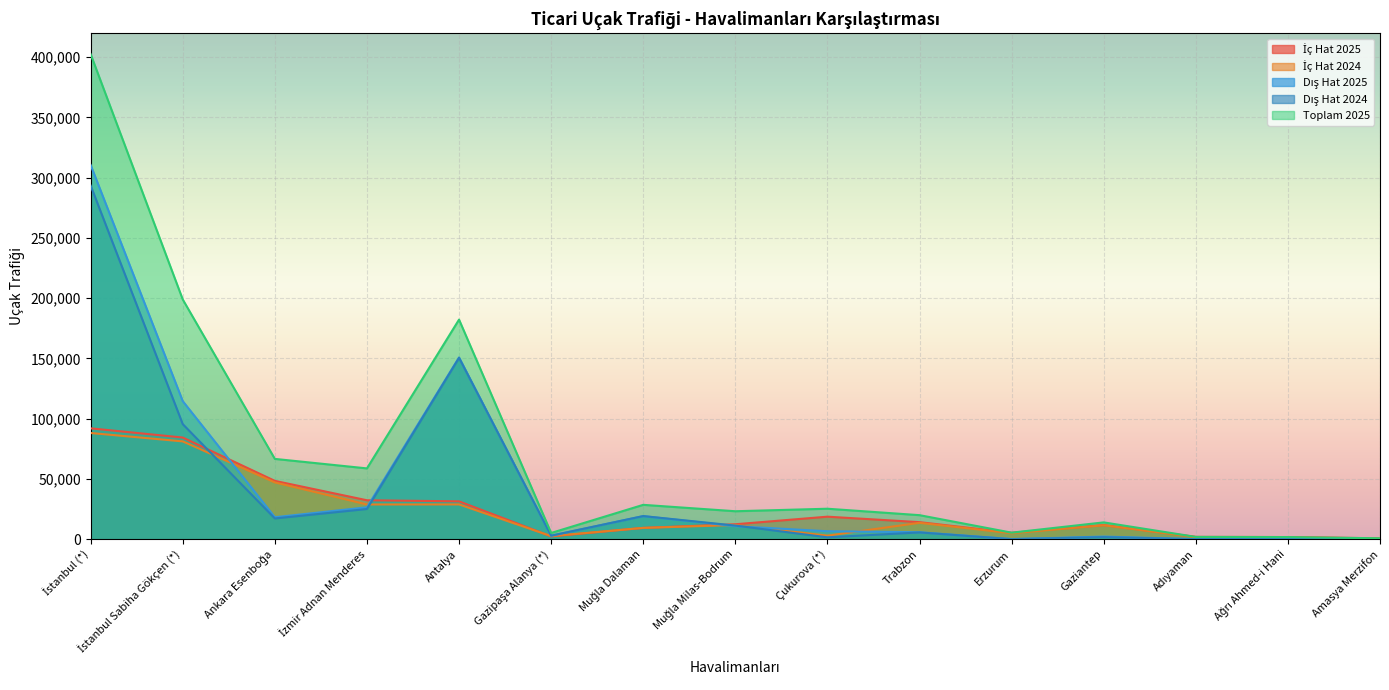

What is the total value across all series at Muğla Milas-Bodrum?

69461